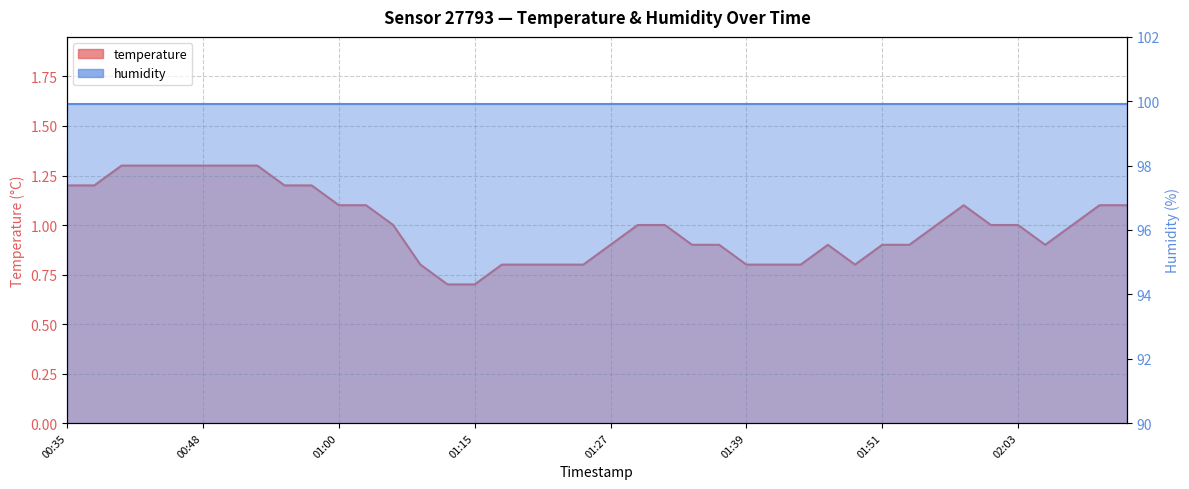

What is the change in value from 00:40 to 02:11?

-0.2